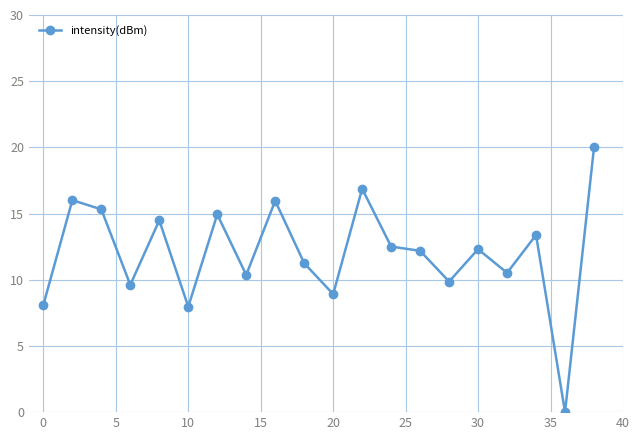

Reading right to left, transcribe all the data shown in this chart.

20.0	0.0	13.4	10.5	12.3	9.9	12.2	12.5	16.9	8.9	11.2	16.0	10.4	14.9	8.0	14.5	9.6	15.3	16.0	8.1